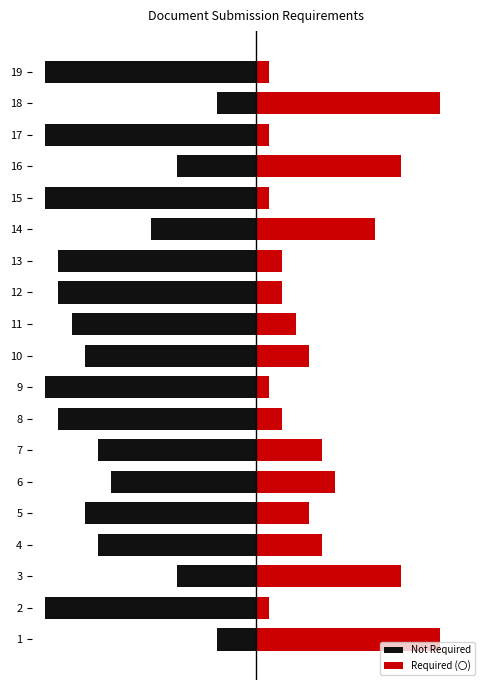

Reading left to right, what are all the values shown in this chart?

Not Required: -3	-16	-6	-12	-13	-11	-12	-15	-16	-13	-14	-15	-15	-8	-16	-6	-16	-3	-16
Required (〇): 14	1	11	5	4	6	5	2	1	4	3	2	2	9	1	11	1	14	1